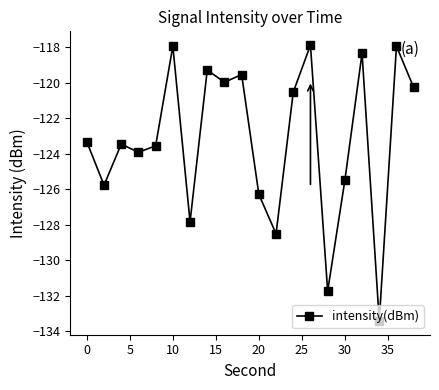

How many points are lower than both their immediate neighbors (excluding endpoints)?

7